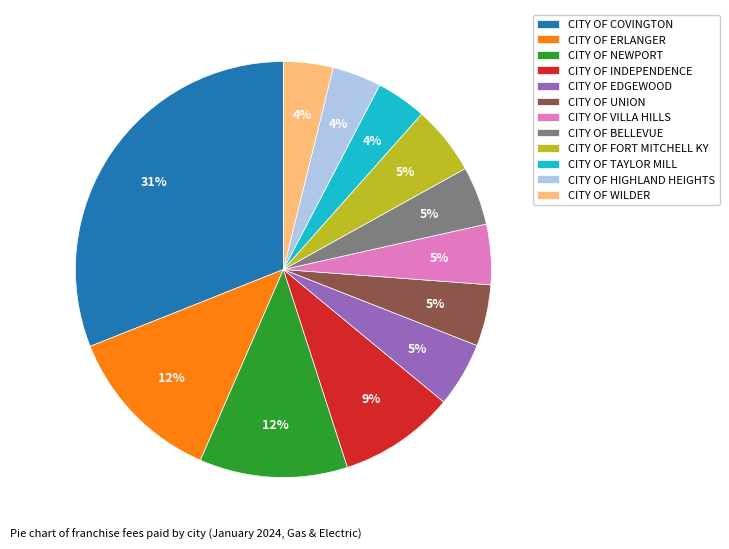

True or false: CITY OF NEWPORT accounts for 24% of the total.

False